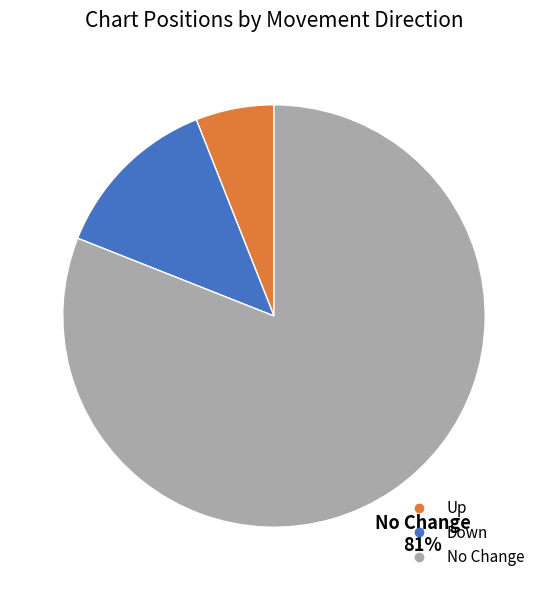

To the nearest percent, what is the difference between the largest and smallest slice percentages?

75%